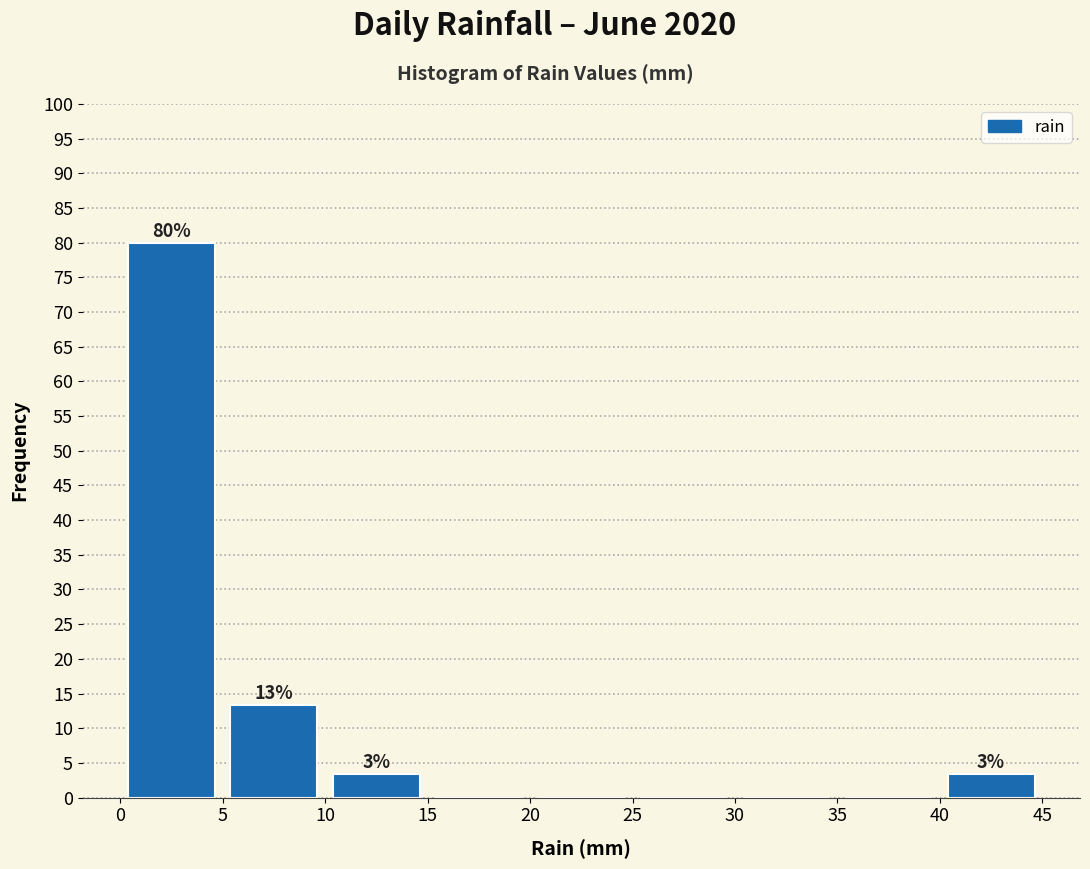

Over which range of the x-axis is the bar tallest?

0 to 5